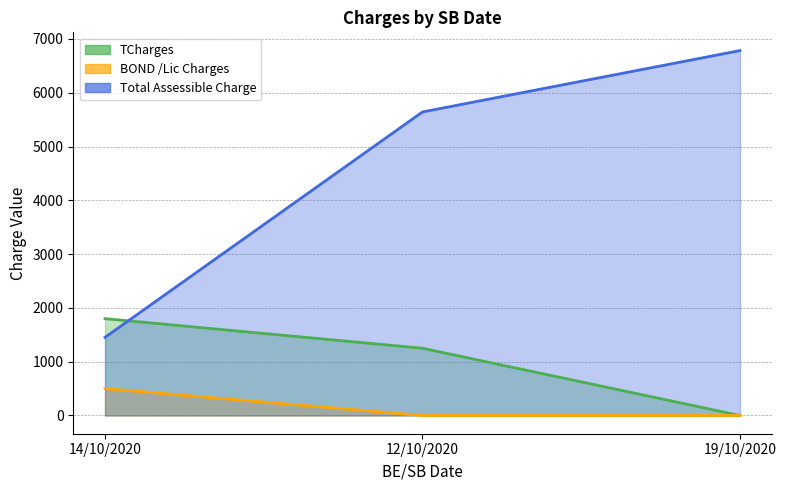

The Total Assessible Charge series shows 11179.7 at 19/10/2020. True or false?

False